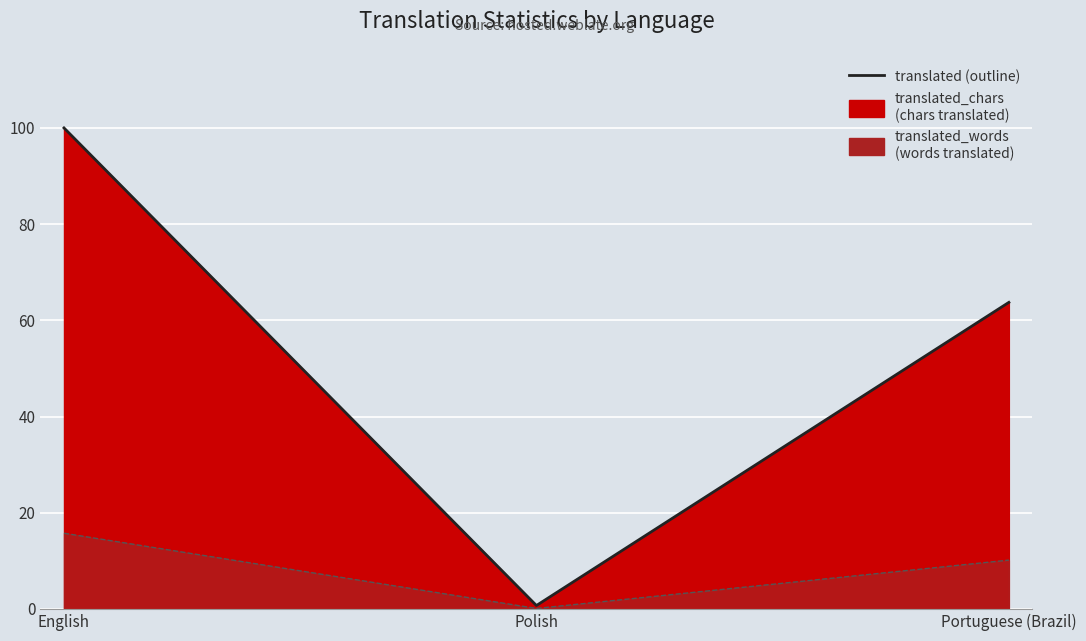

The value at Portuguese (Brazil) is 18.7. True or false?

False